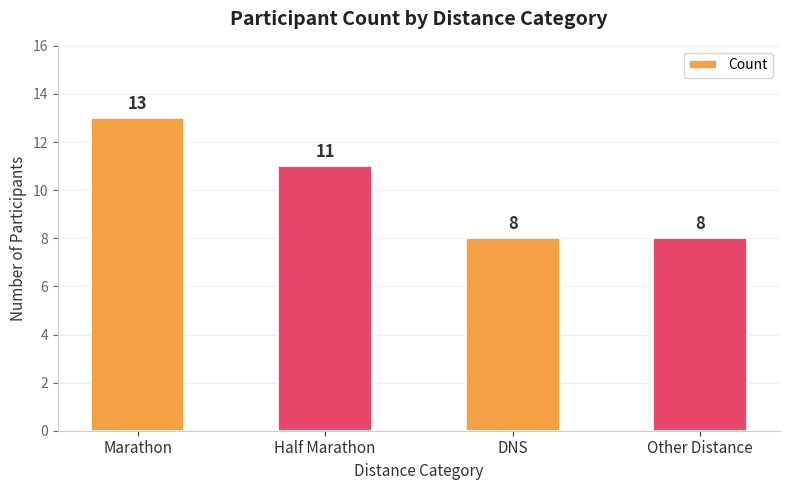

Which label corresponds to the largest value in the chart?

Marathon